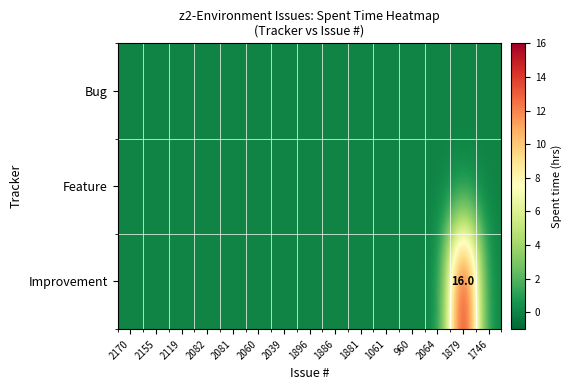

Which label corresponds to the smallest value in the chart?

2170